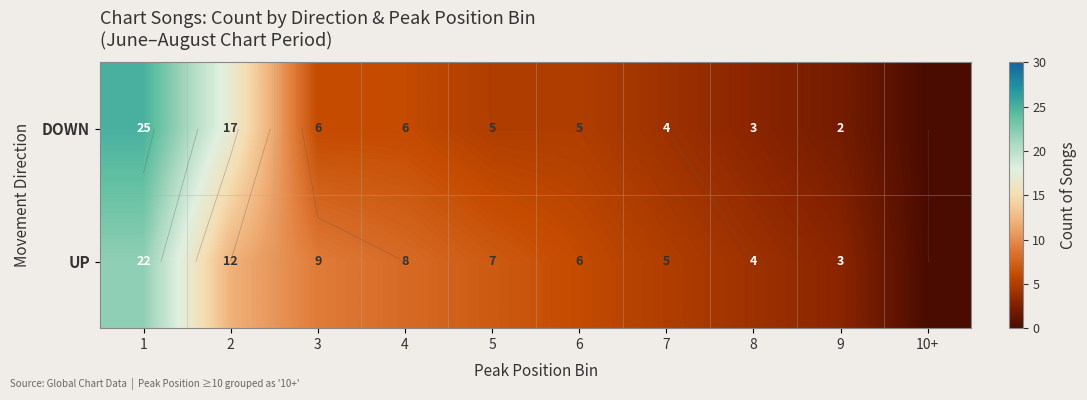

How many categories are shown in the chart?

10